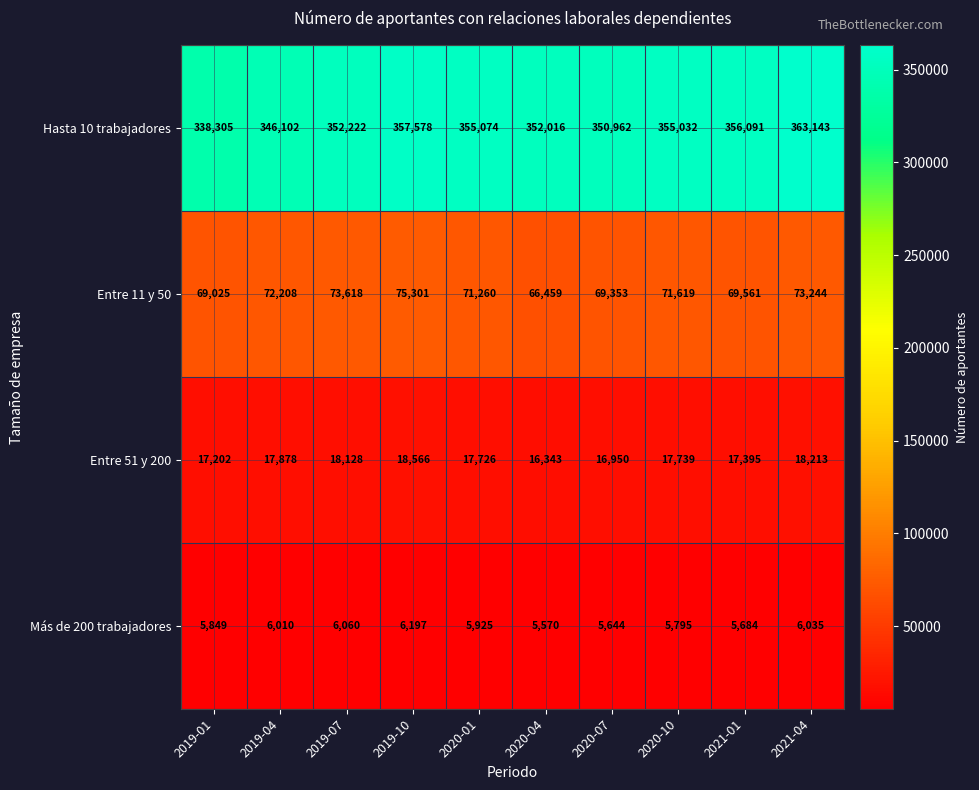

What is the spread (max minus min) of values at 2019-10?

351381